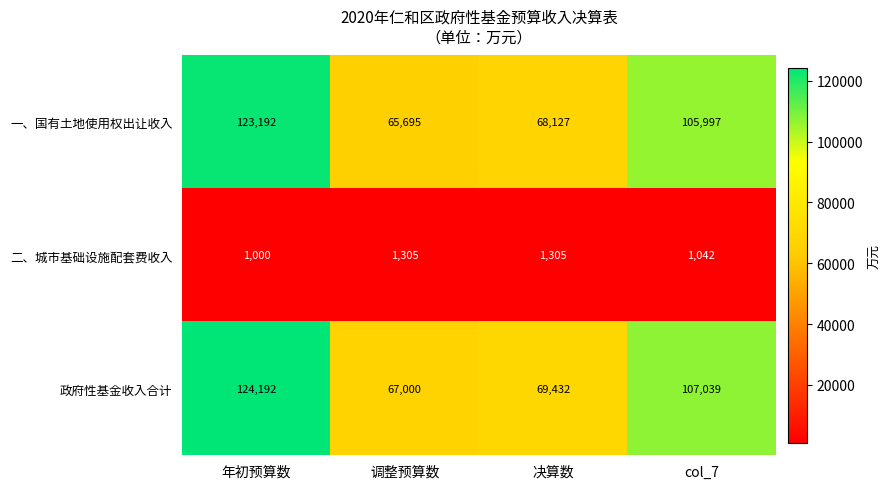

Reading left to right, what are all the values shown in this chart?

一、国有土地使用权出让收入: 123192	65695	68127	105997
二、城市基础设施配套费收入: 1000	1305	1305	1042
政府性基金收入合计: 124192	67000	69432	107039